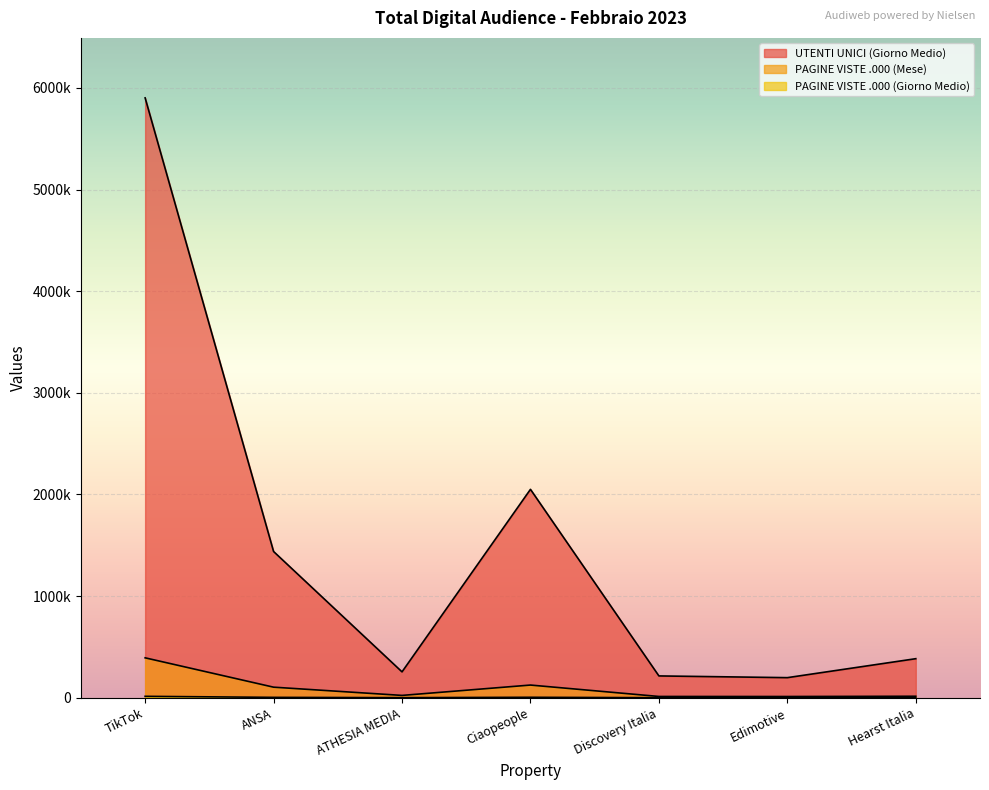

True or false: PAGINE VISTE .000 (Mese) and UTENTI UNICI (Giorno Medio) intersect in this chart.

False